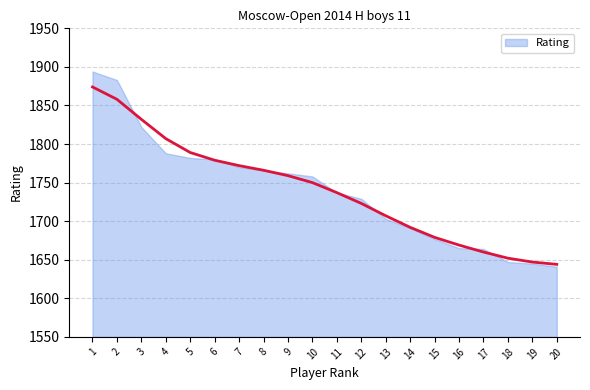

The chart shows a value of 1772 at 7. True or false?

True